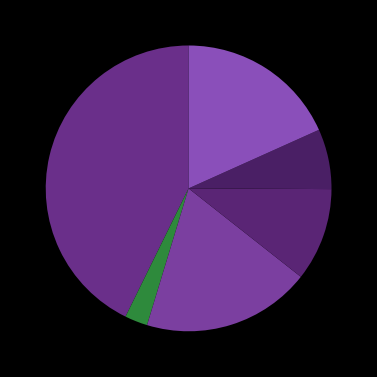

How many segments does this pie chart have?

6